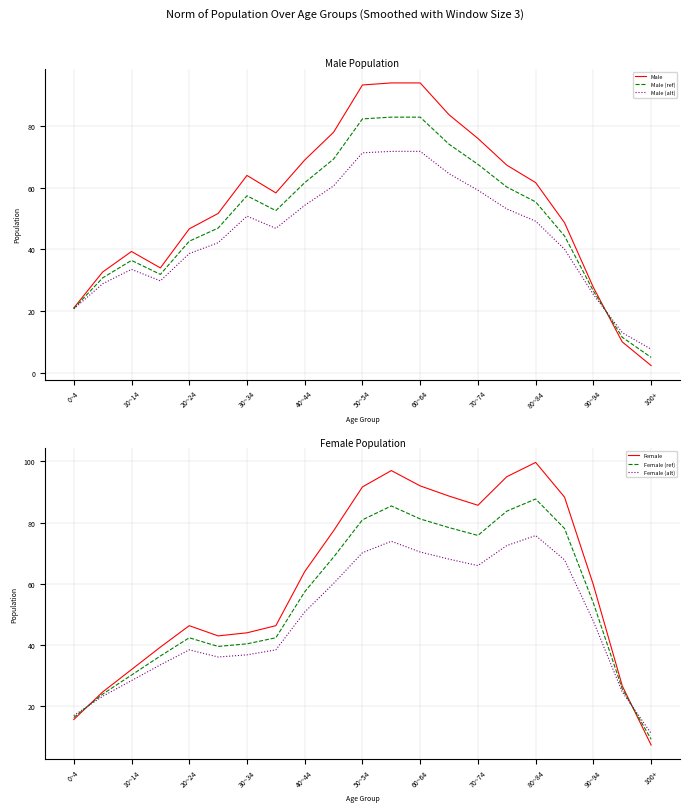

What are all the series names shown in the legend?

Male, Male (ref), Male (alt), Female, Female (ref), Female (alt)